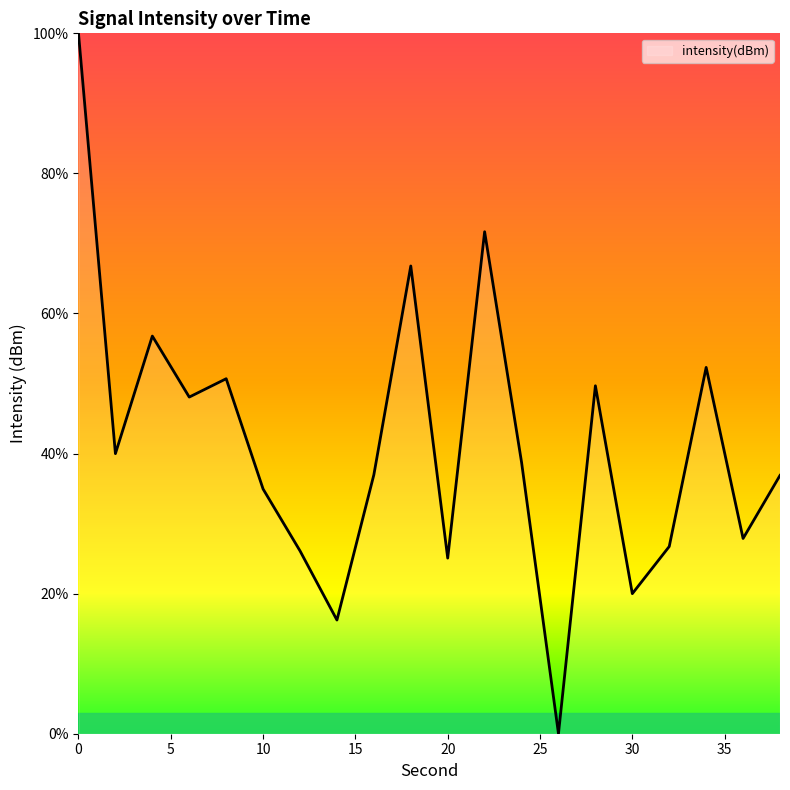

What is the greatest value displayed?

100.0